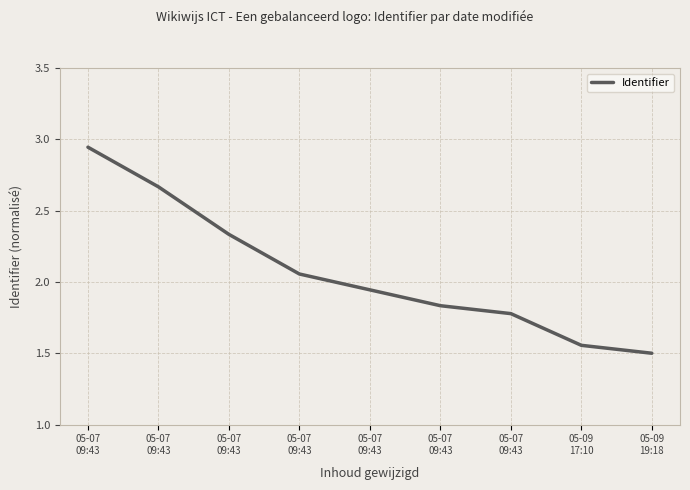

What is the label of the 1st point from the left?

05-07
09:43